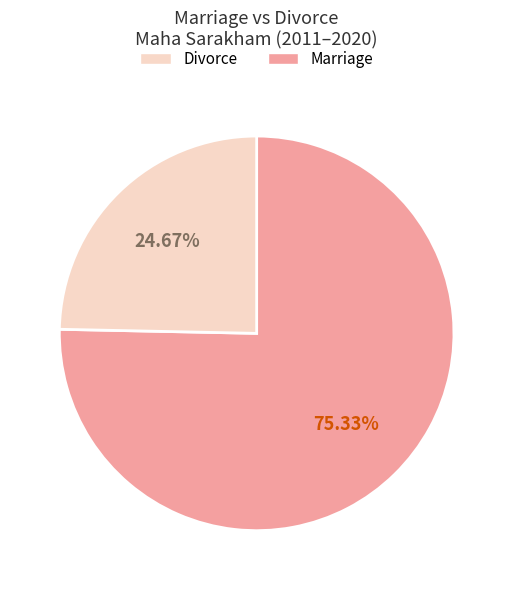

Is there a majority slice in this chart?

Yes